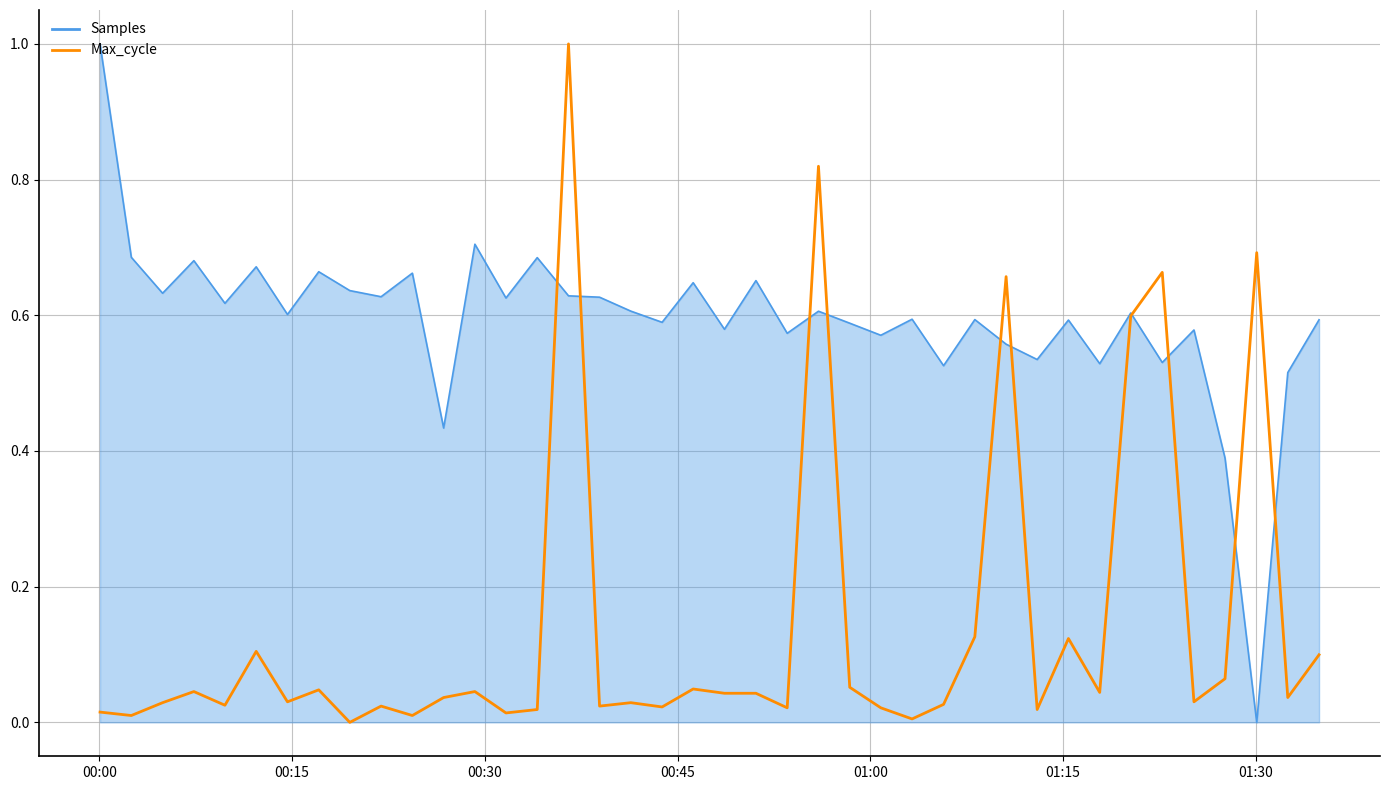

List the series in order of their overall mean, lowest first.

Max_cycle, Samples